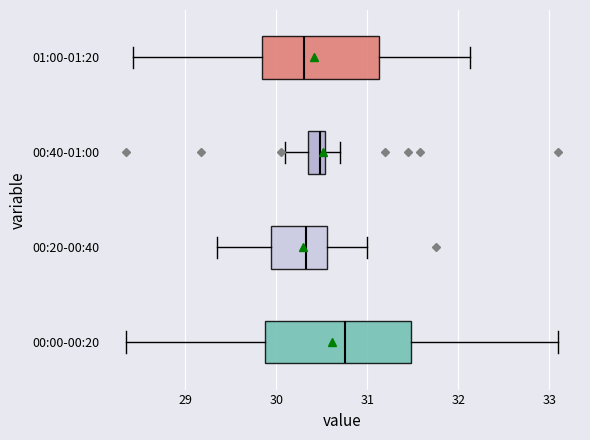

Which box has the furthest to the right median line?

00:00-00:20